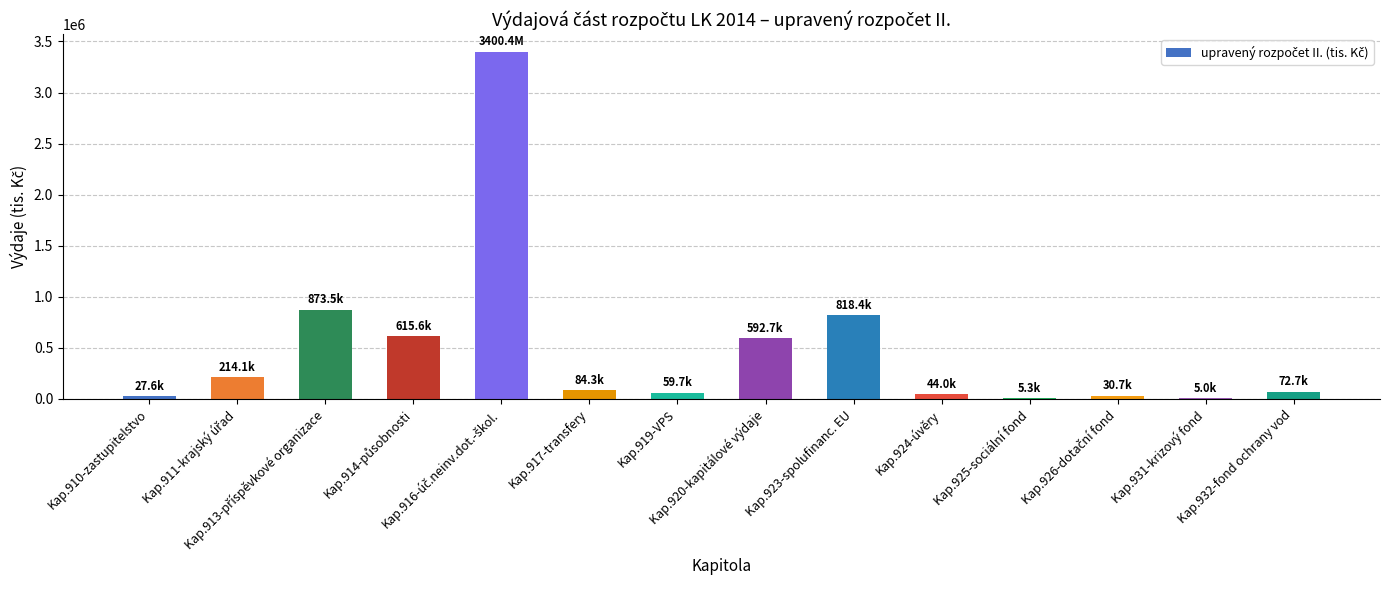

What is the difference between the maximum and minimum values?

3395411.9